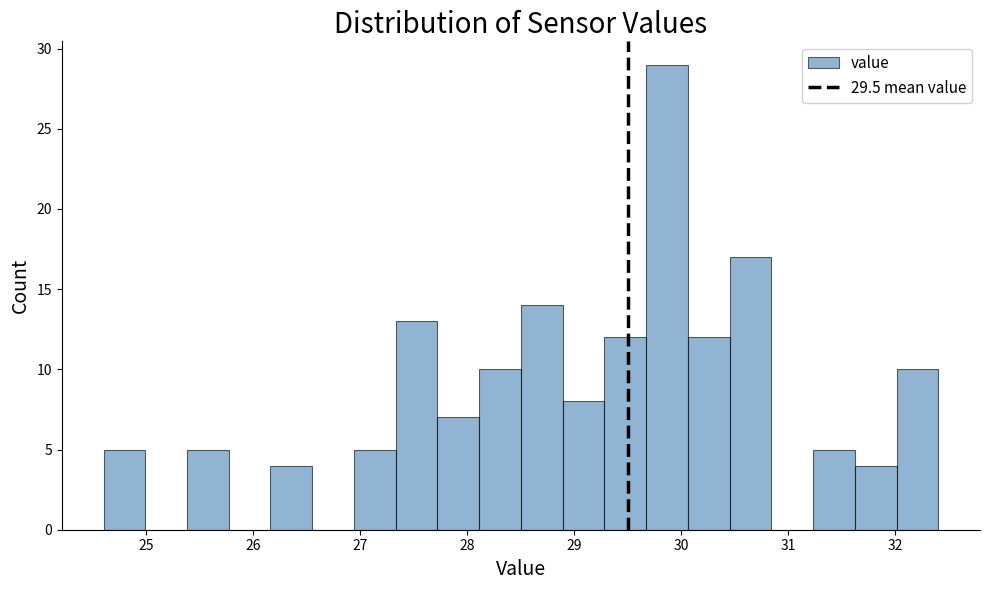

Around what value on the x-axis is the tallest bar? Give the approximate position of its centre, as read against the axis.

29.9